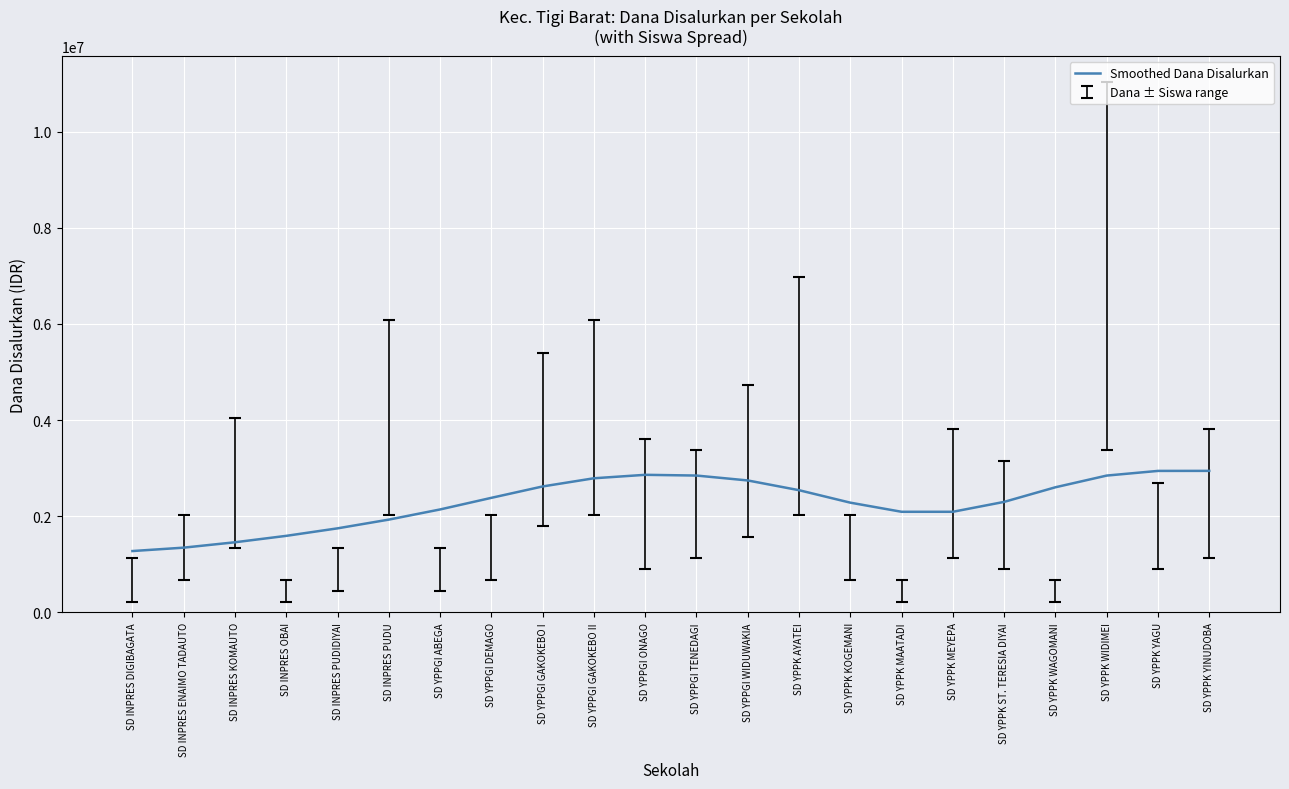

Reading left to right, list all the values displayed in this chart.

1277220.8	1347942.0	1459784.4	1593218.5	1749292.2	1930842.6	2142080.0	2383526.7	2620487.8	2790527.7	2862304.3	2847151.0	2745222.3	2542510.9	2283419.7	2093607.5	2093644.1	2299384.1	2603211.9	2846522.3	2943632.6	2944466.5